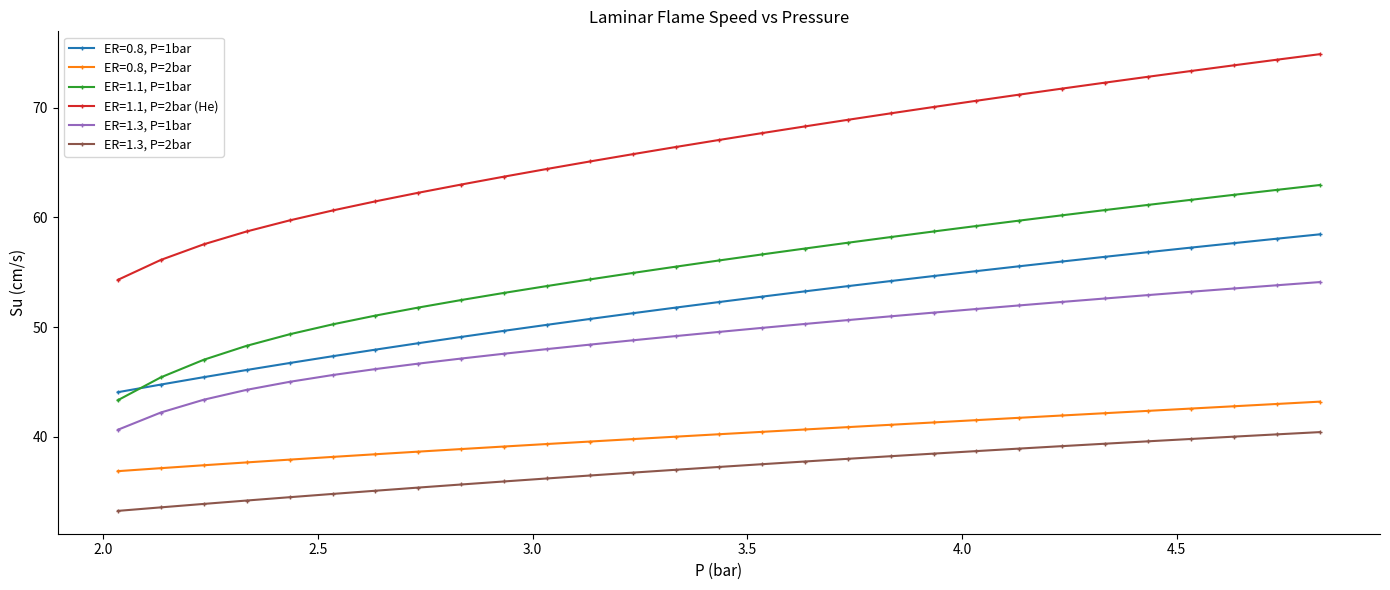

What is the value of the ER=1.1, P=2bar (He) point at the 12th from the left?

65.1